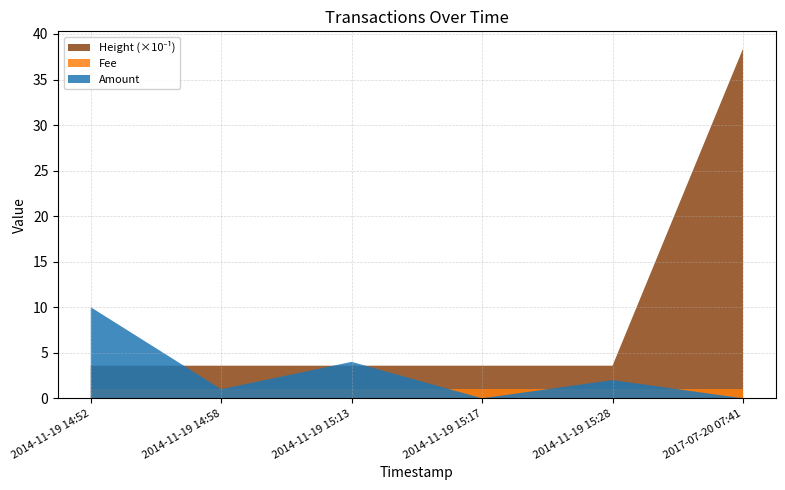

Reading right to left, extract all data points from this chart.

Amount: 2017-07-20 07:41:44=0.0	2014-11-19 15:28:52=2.0	2014-11-19 15:17:05=0.0	2014-11-19 15:13:20=4.0	2014-11-19 14:58:00=1.0	2014-11-19 14:52:55=10.0
Fee: 2017-07-20 07:41:44=1.0	2014-11-19 15:28:52=1.0	2014-11-19 15:17:05=1.0	2014-11-19 15:13:20=1.0	2014-11-19 14:58:00=1.0	2014-11-19 14:52:55=1.0
Height: 2017-07-20 07:41:44=383726.0	2014-11-19 15:28:52=35809.0	2014-11-19 15:17:05=35806.0	2014-11-19 15:13:20=35805.0	2014-11-19 14:58:00=35804.0	2014-11-19 14:52:55=35802.0
Height_scaled: 2017-07-20 07:41:44=38.4	2014-11-19 15:28:52=3.6	2014-11-19 15:17:05=3.6	2014-11-19 15:13:20=3.6	2014-11-19 14:58:00=3.6	2014-11-19 14:52:55=3.6